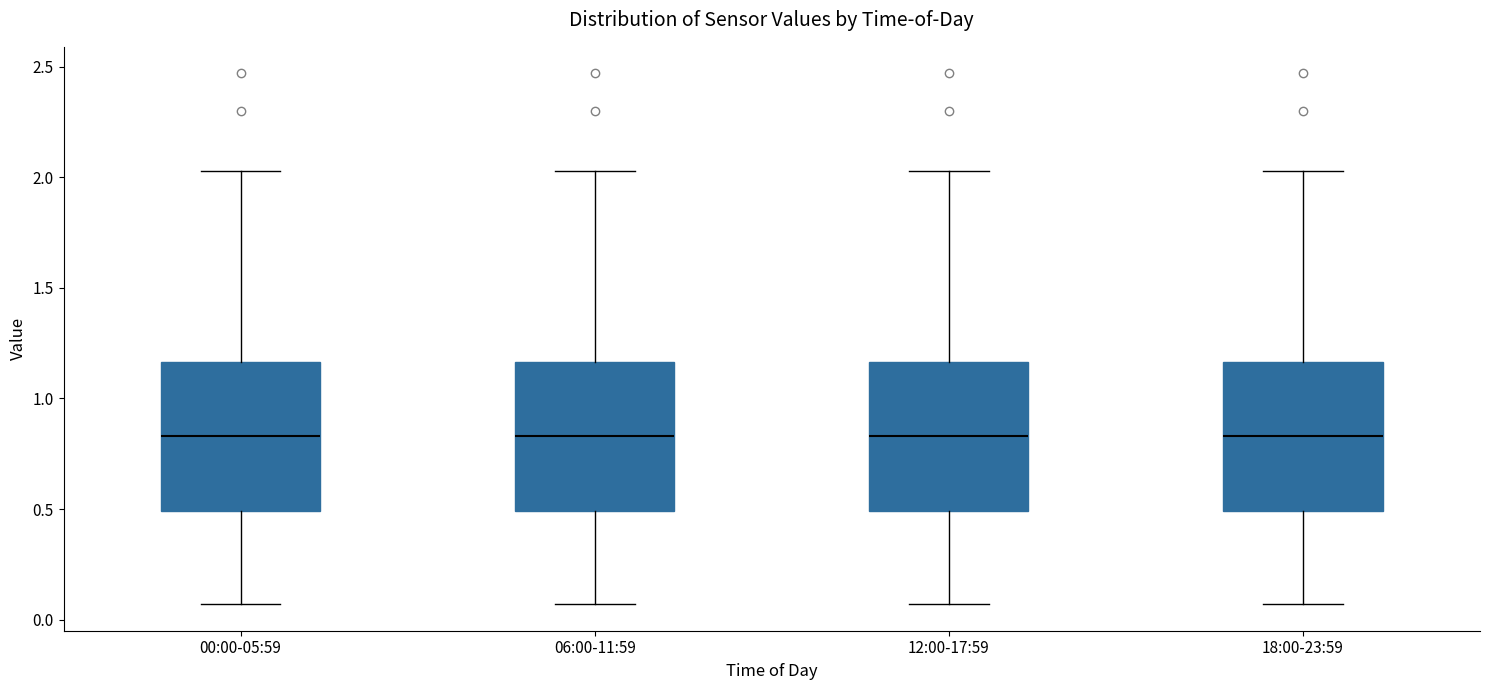

Where is the upper edge of the box for 00:00-05:59 on the y-axis? The values are not printed on the chart, so give them approximately, as read against the axis.

1.15